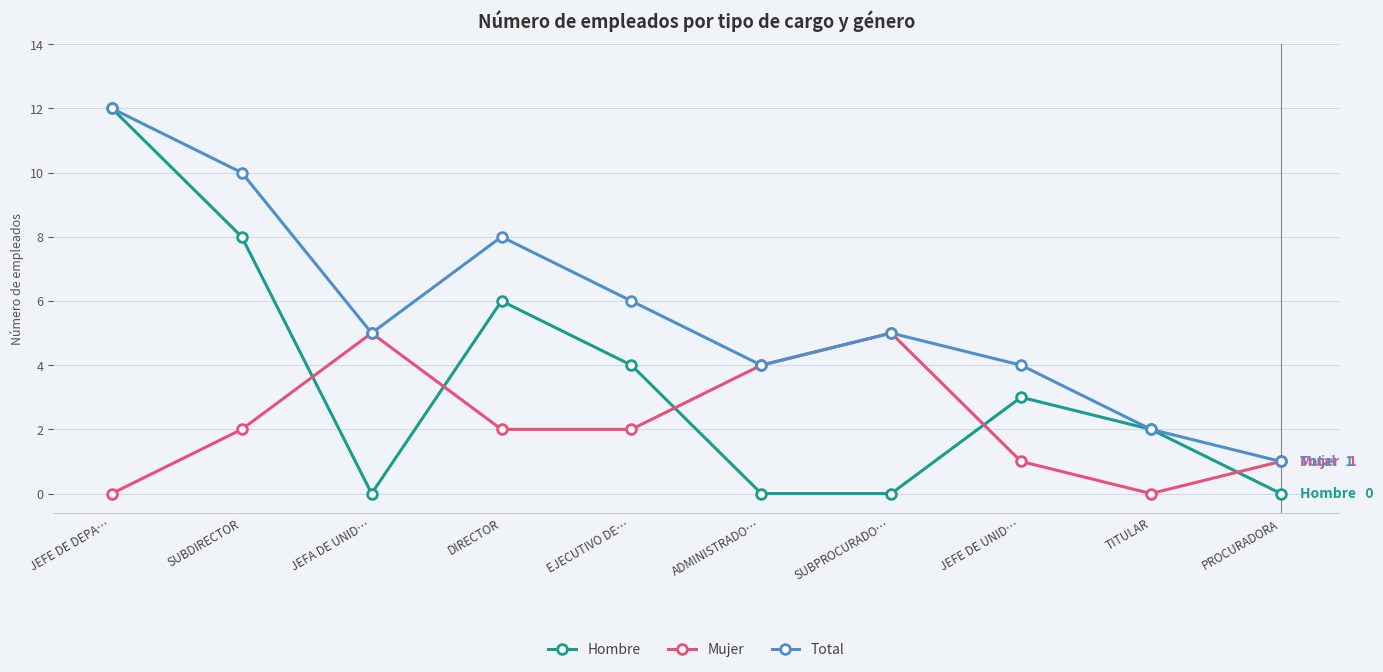

Where is the first local minimum for Hombre?

JEFA DE UNID…